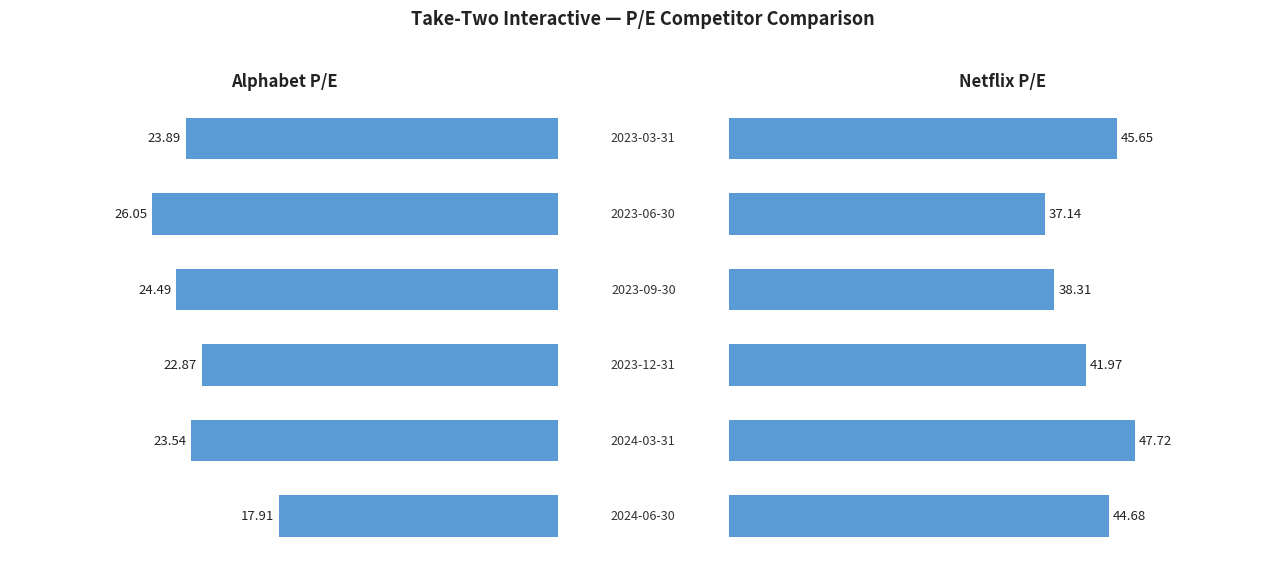

How many bars are there in total?

12